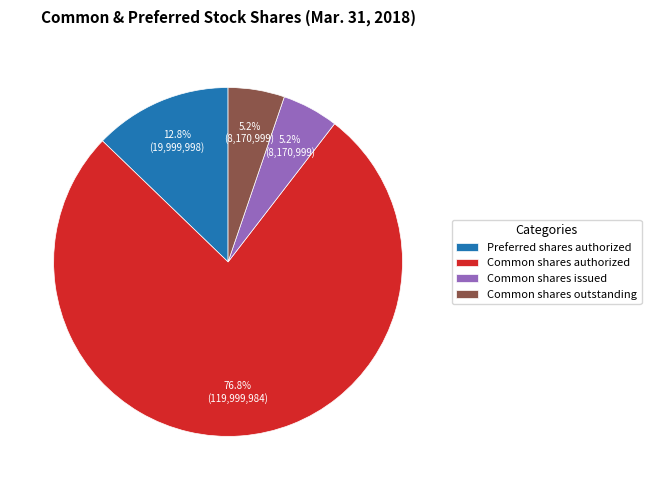

To the nearest percent, what portion does Common shares authorized represent?

77%